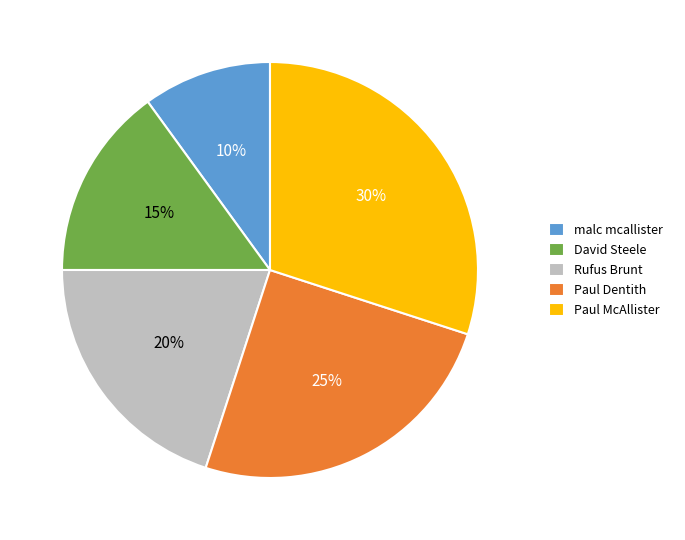

Does David Steele account for over 50% of the chart?

No